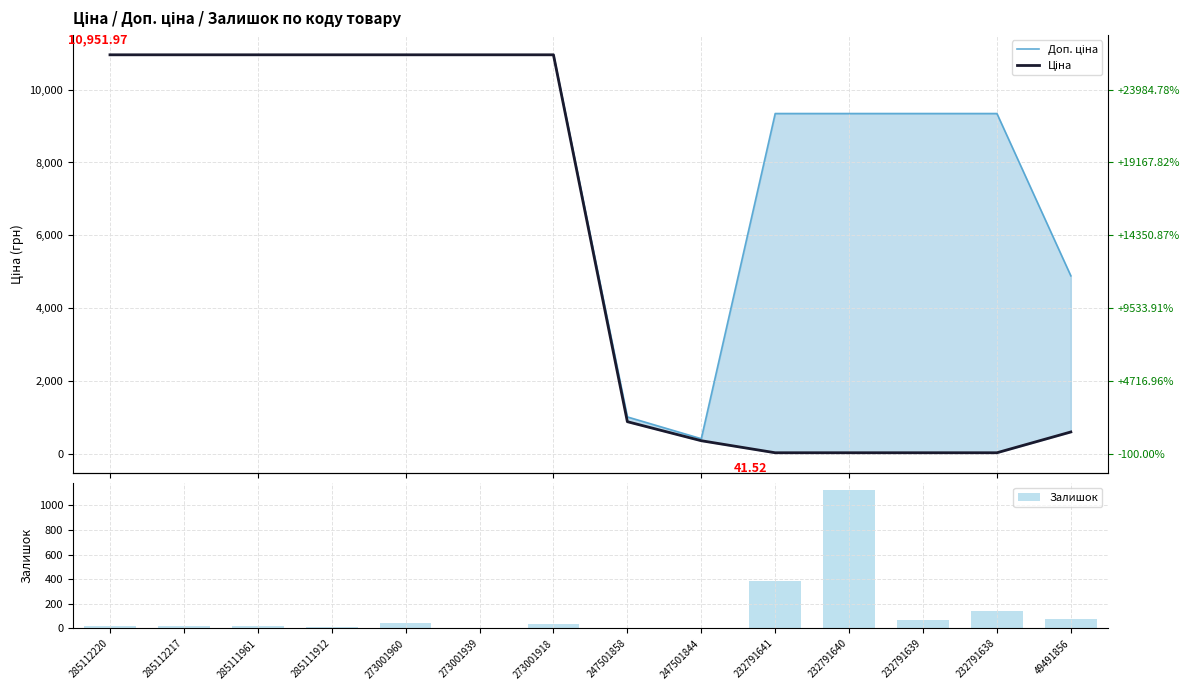

Rank the series at 49491856 from lowest to highest value.

Залишок, Ціна, Доп. ціна